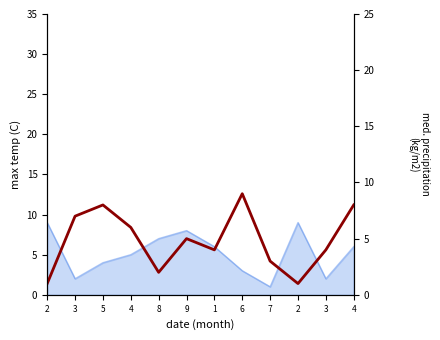

The value at 1 is 1. True or false?

False